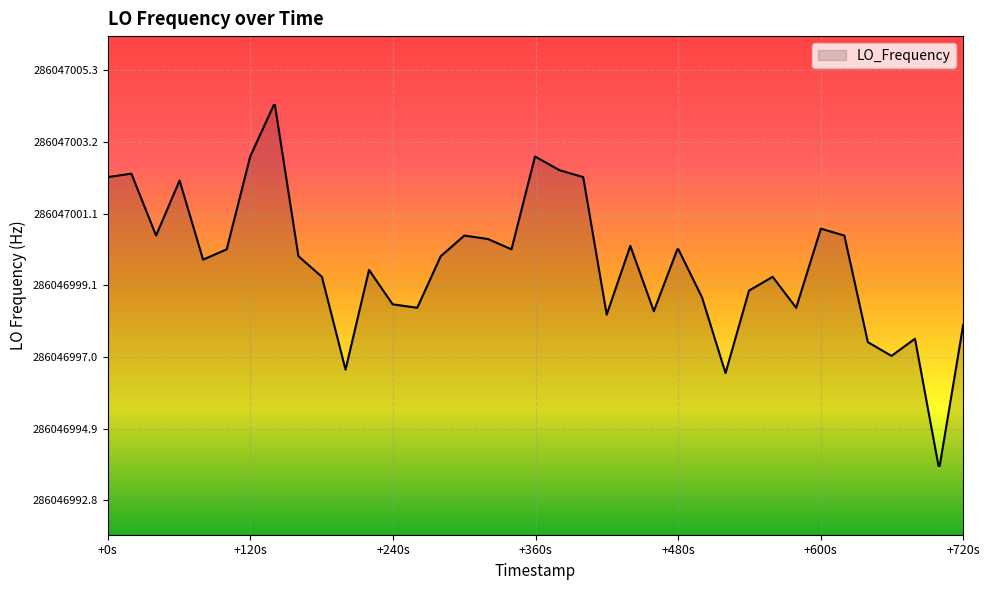

What is the difference between the values at 1671602655.2 and 1671602695.7?

1.4